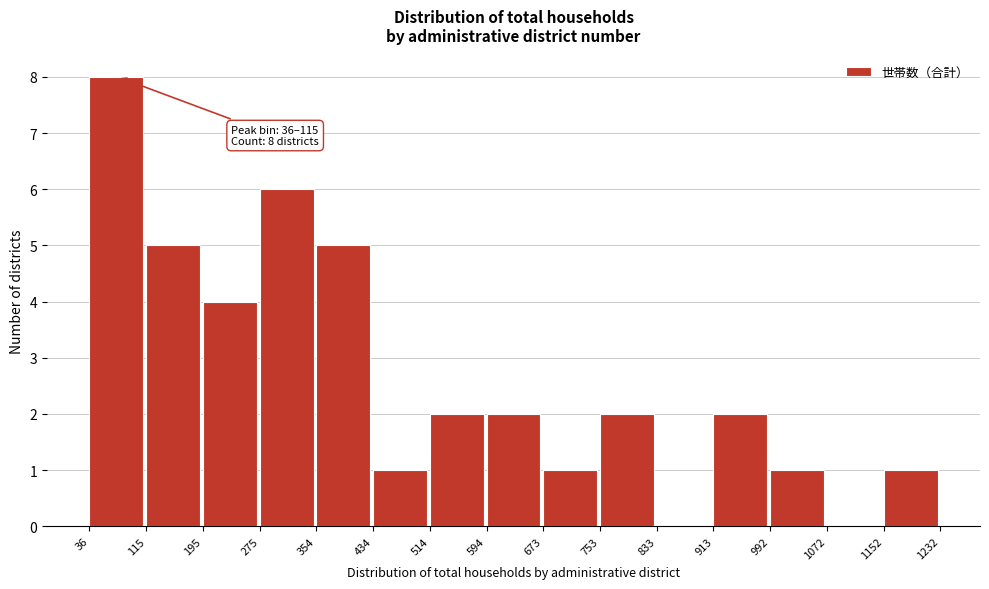

Which range on the x-axis has the tallest bar?

36 to 115